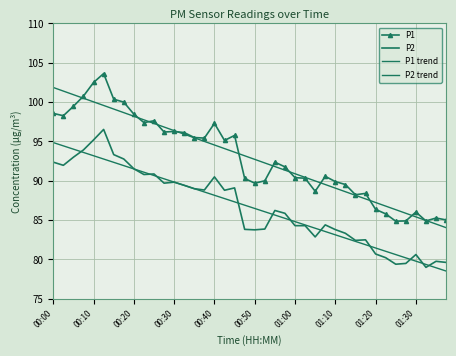

In P2, how many points are lower than both neighbors (excluding endpoints)?

10